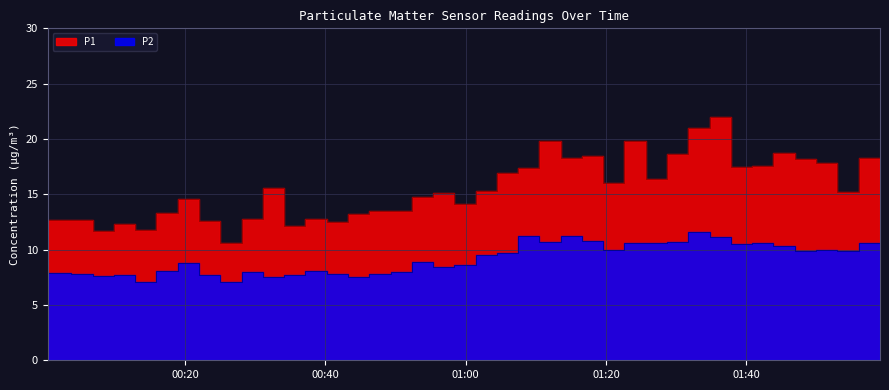

Is it true that P1 equals 11.7 at 2024-01-15T00:06:50?

True